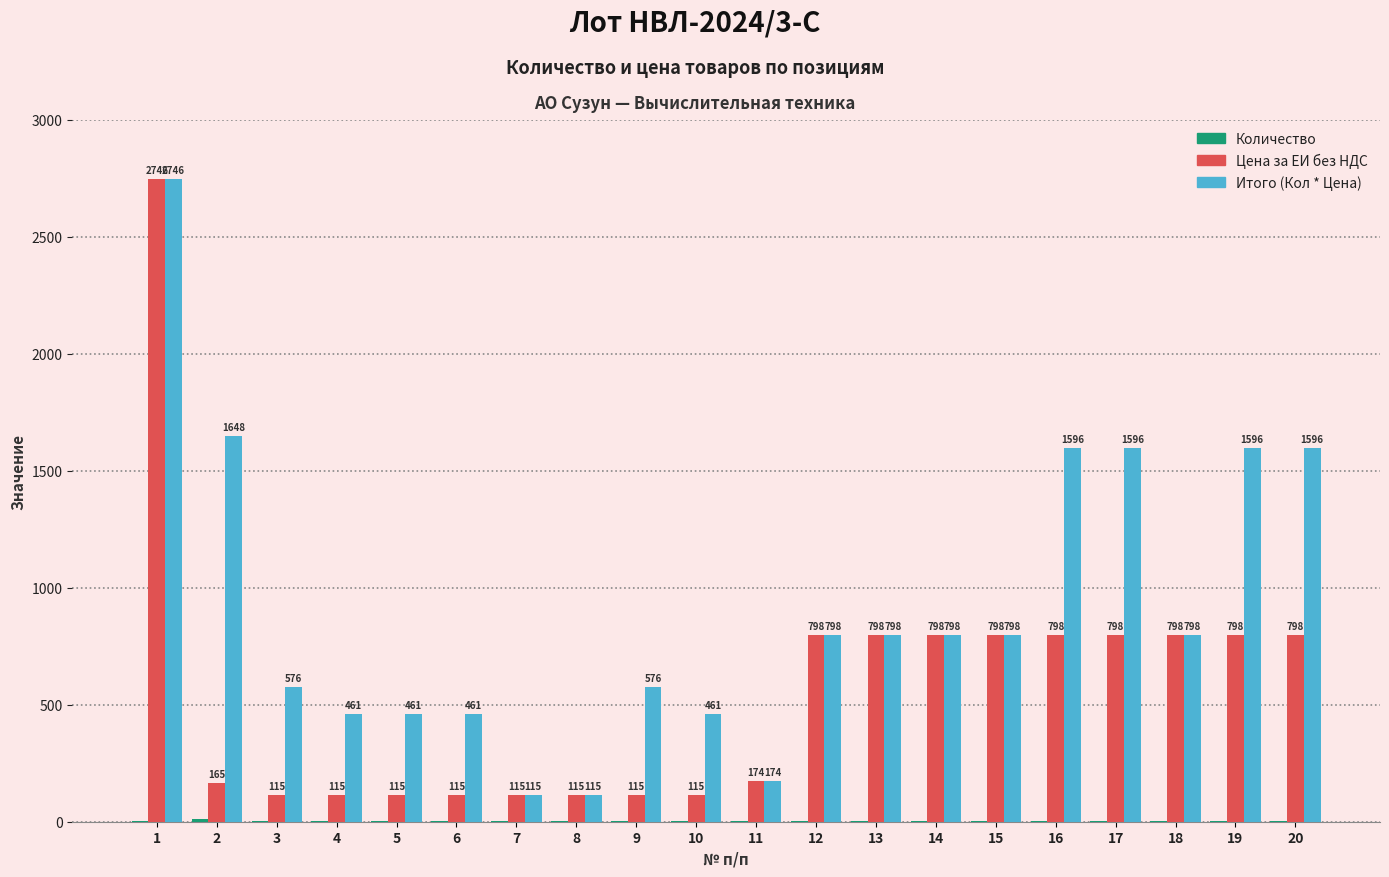

Read the Цена за ЕИ без НДС value at 2.

164.8